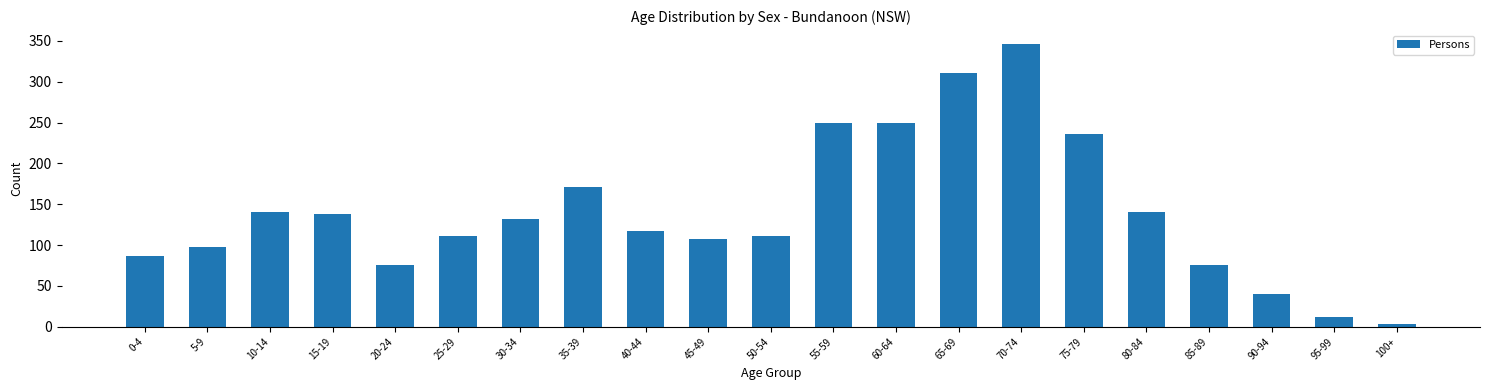

What is the label of the 18th bar from the left?

85-89